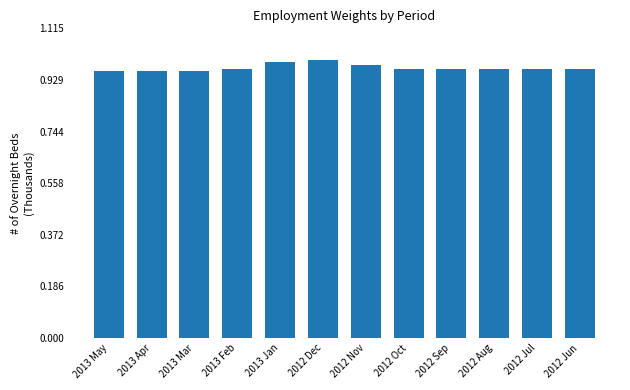

Which category has the highest value across all series?

2012 Dec